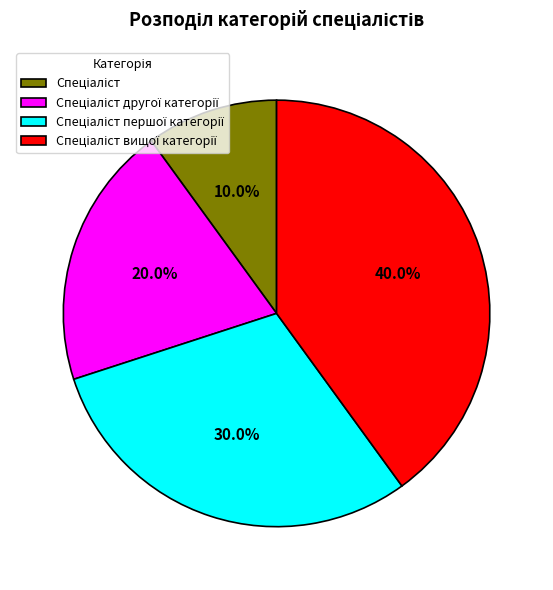

Does any single category account for the majority?

No